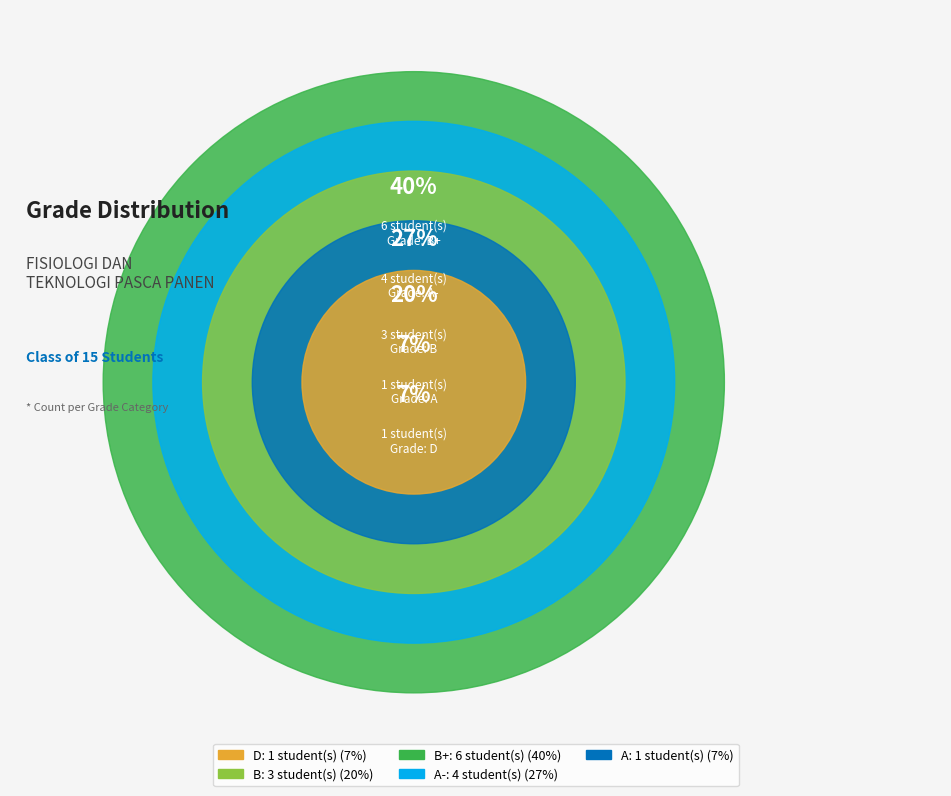

How many slices are in this pie chart?

5